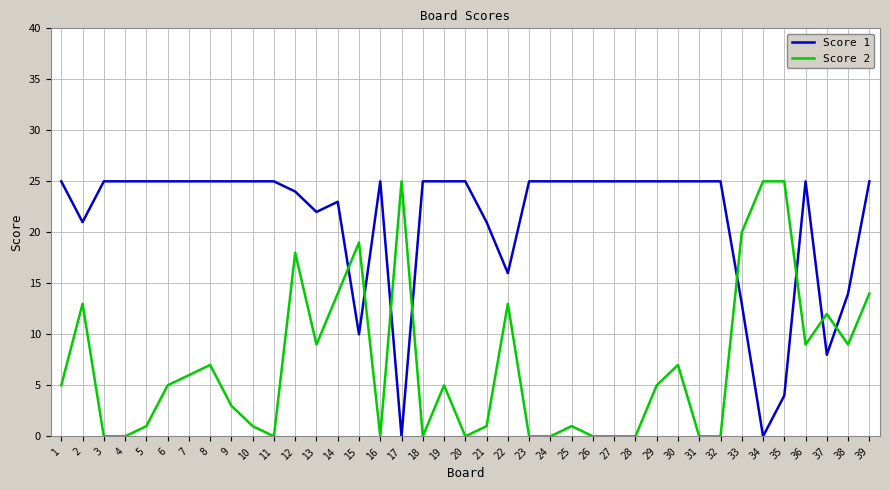

What is the highest value of the Score 1 series?

25